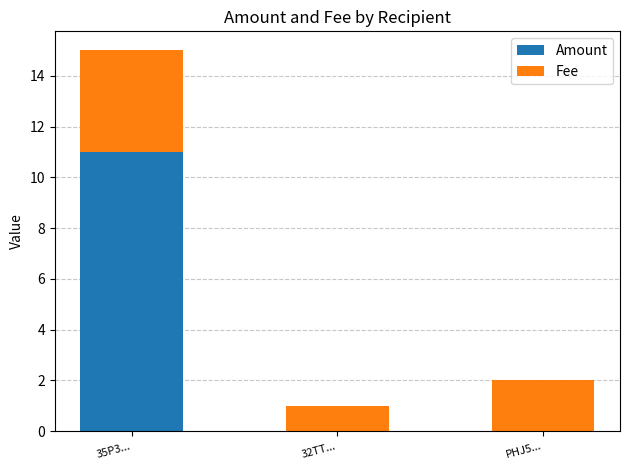

At which category is the sum across all series the highest?

35P3...